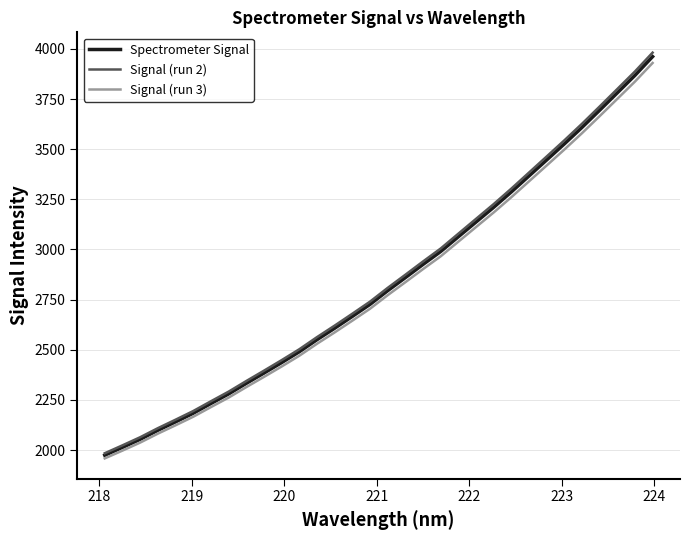

True or false: Signal (run 3) has more than 1 interior local peaks.

False